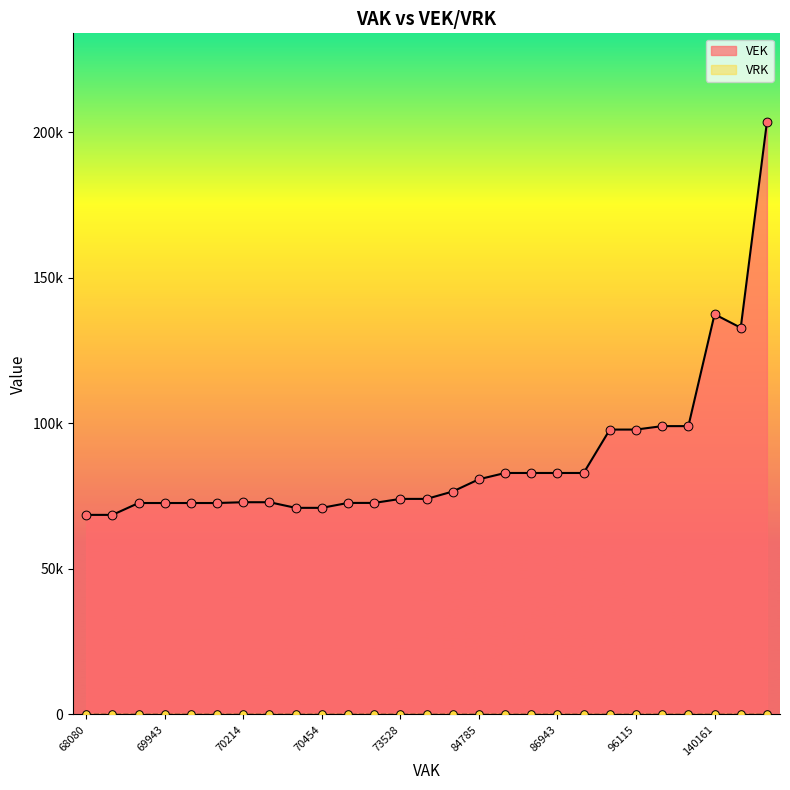

Which series has the largest total across all categories?

VEK